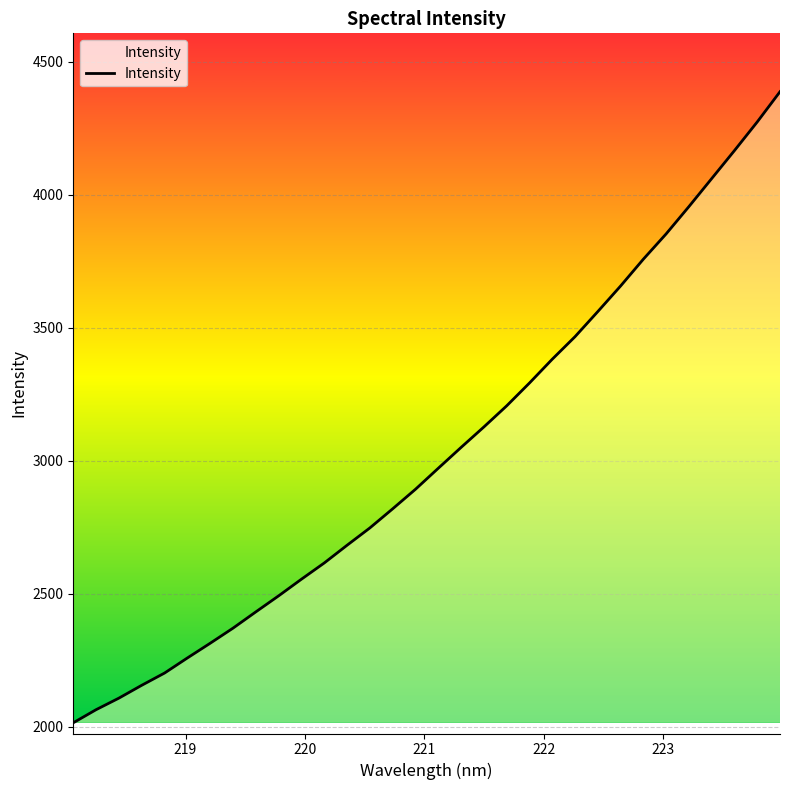

What is the difference between the second highest and minimum values?

2258.2